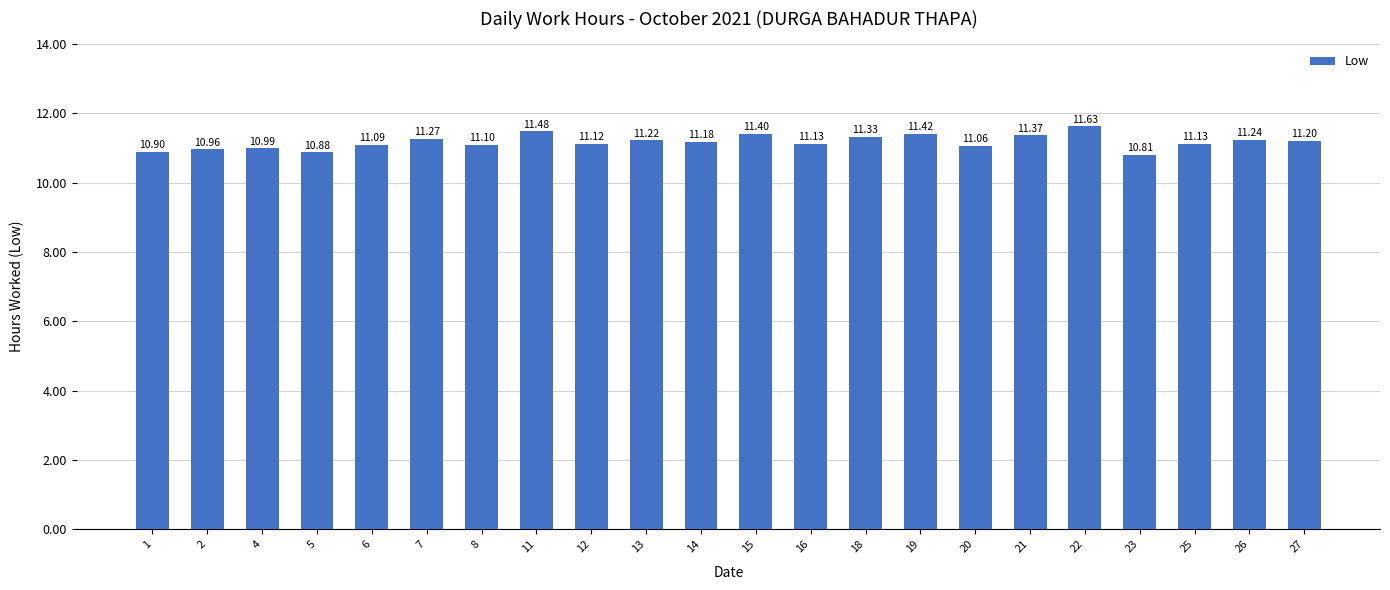

What is the average value?

11.2